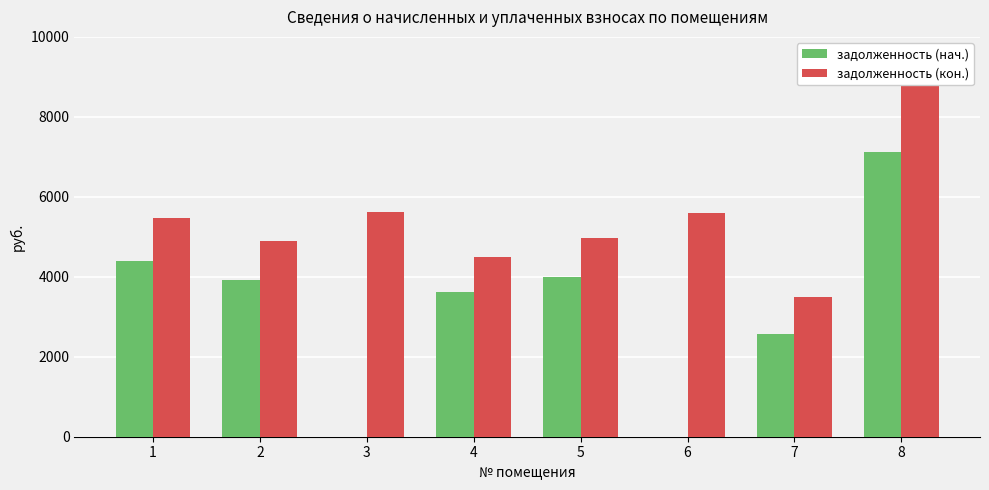

Which series changed the most between 1 and 8?

задолженность (кон.)